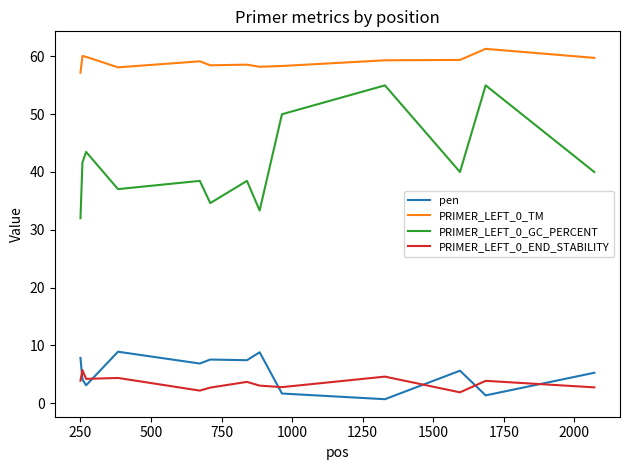

Which series has the widest spread of values?

PRIMER_LEFT_0_GC_PERCENT